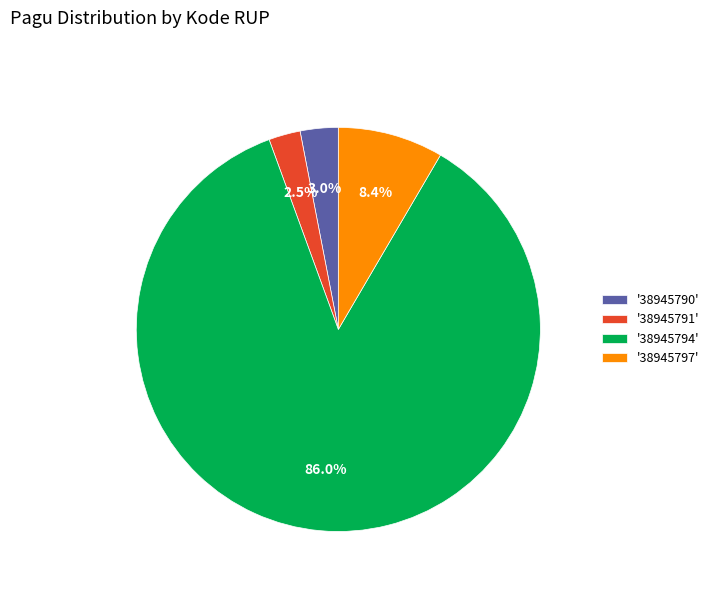

Approximately how many times larger is the value at '38945797' compared to '38945790'?

2.8